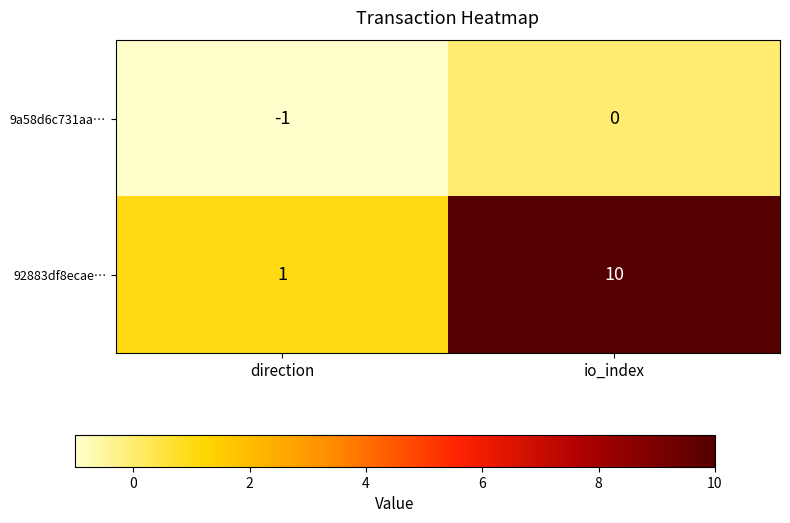

Is it true that 9a58d6c731aa… equals -1 at direction?

True